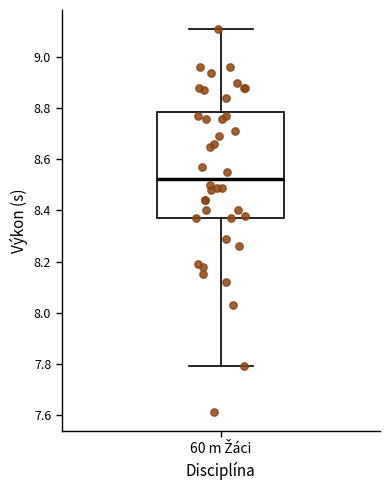

Transcribe this box plot: give where the median line is, the range the box spans, and where the two whiskers end, as read against the y-axis. The values are not printed on the chart, so give them approximately, as read against the axis.

median 8.52, box 8.38 to 8.78, whiskers 7.80 to 9.12